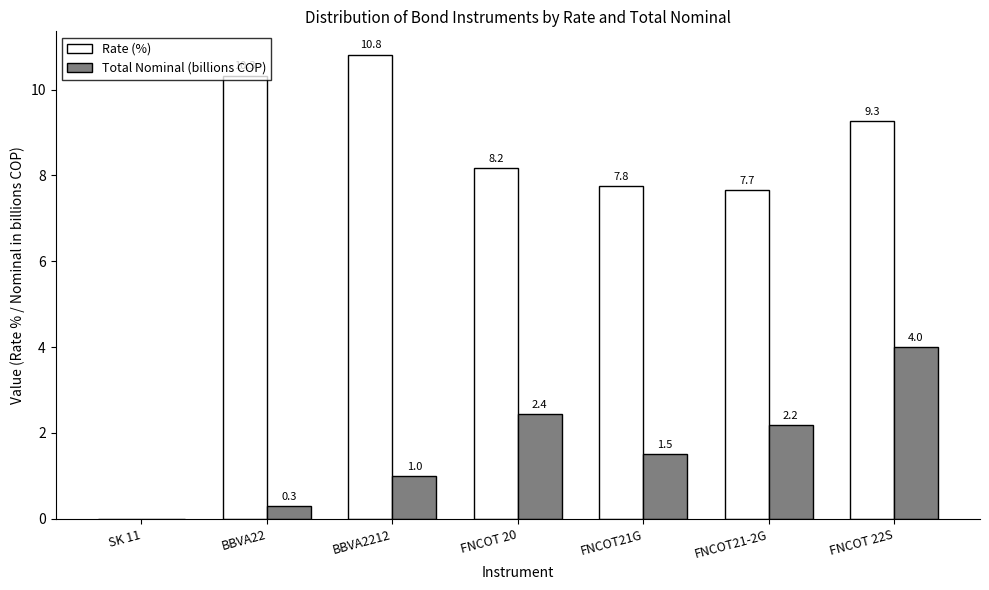

True or false: Rate (%) has a value of 7.8 at FNCOT21G.

True